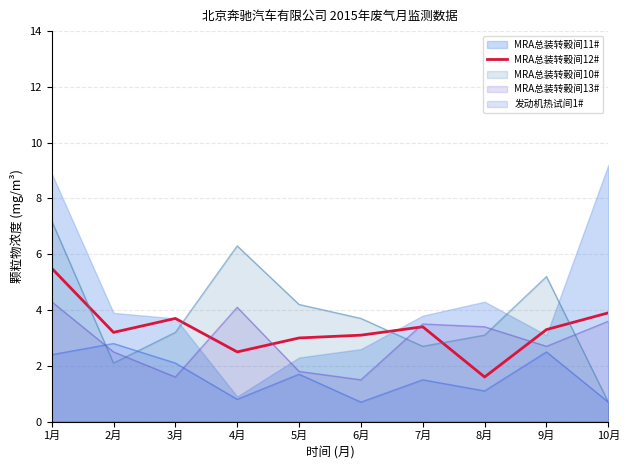

The value at 9月 is 5.7. True or false?

False